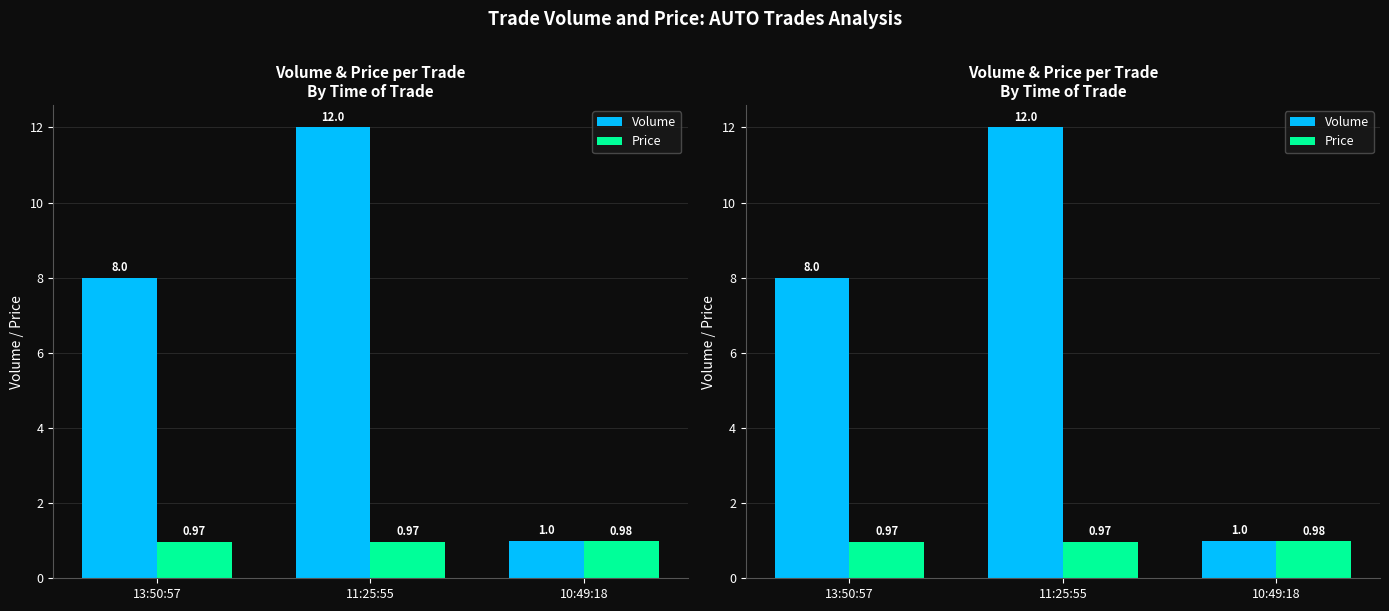

What is the difference between the maximum and minimum values in the Volume series?

11.0